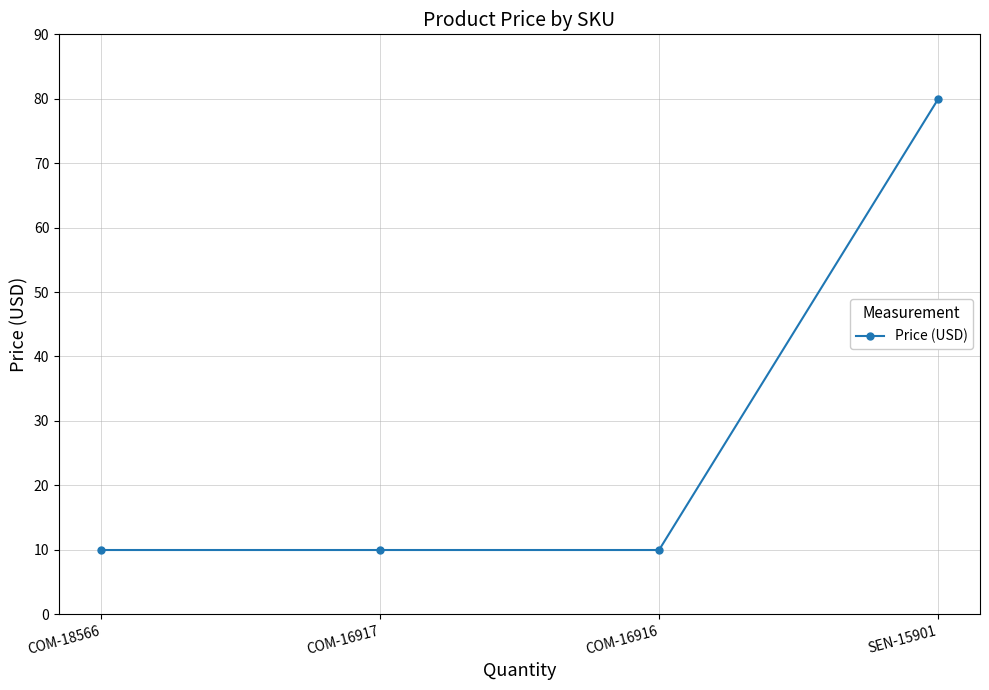

What is the change in value from COM-16916 to SEN-15901?

+70.0